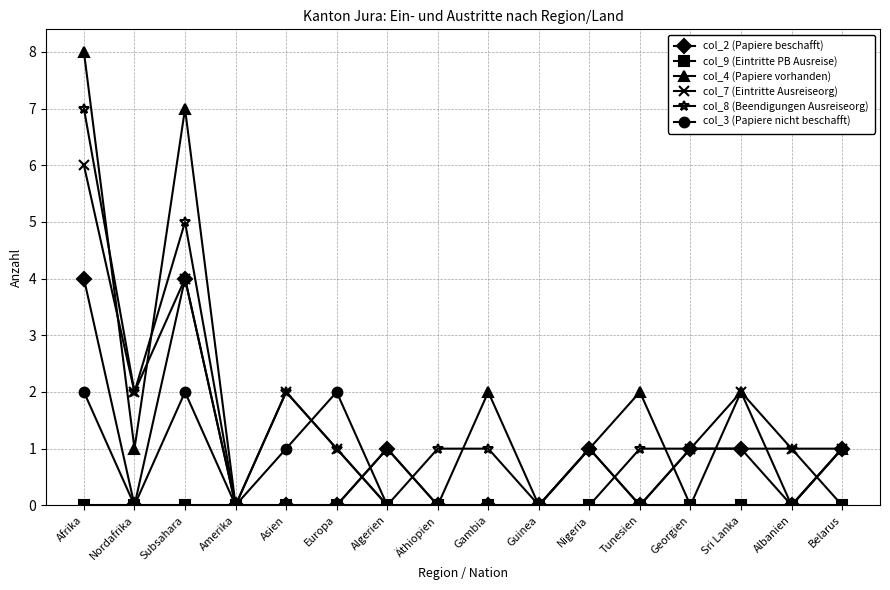

Which series has the widest spread of values?

col_4 (Papiere vorhanden)